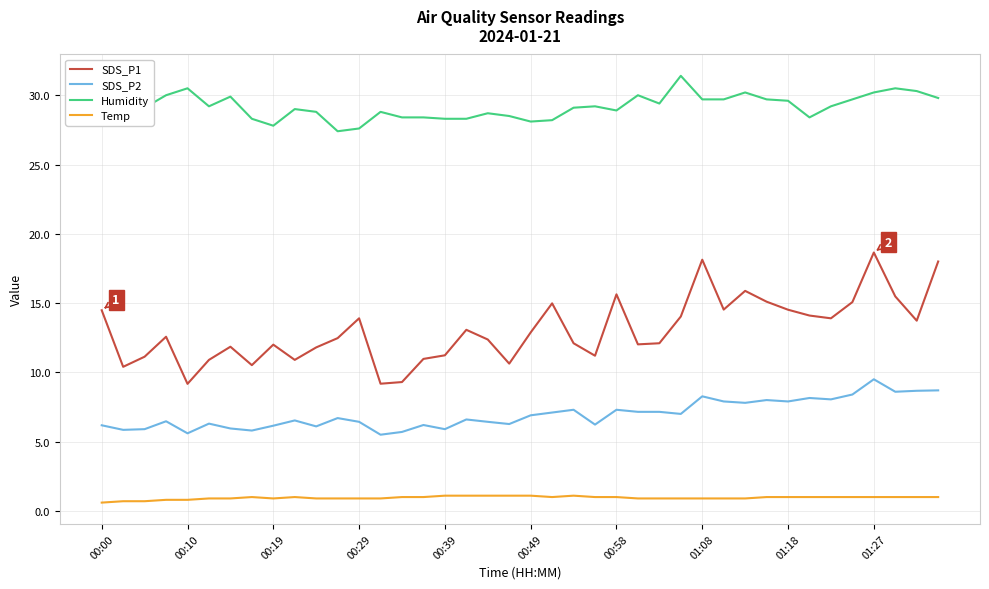

Which series has the largest total across all categories?

Humidity